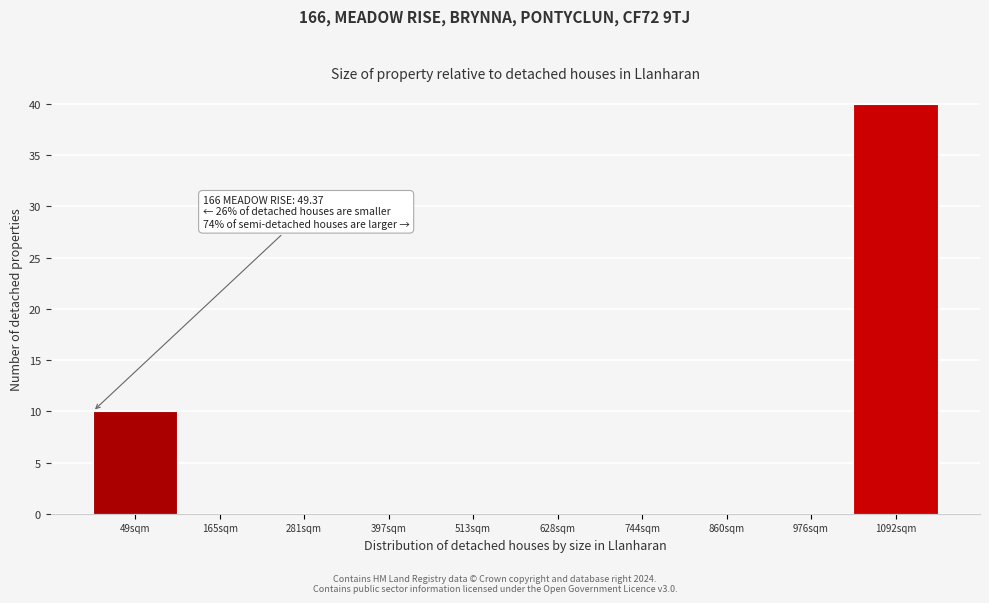

Reading left to right, list all the values displayed in this chart.

49sqm=10	165sqm=0	281sqm=0	397sqm=0	513sqm=0	628sqm=0	744sqm=0	860sqm=0	976sqm=0	1092sqm=40